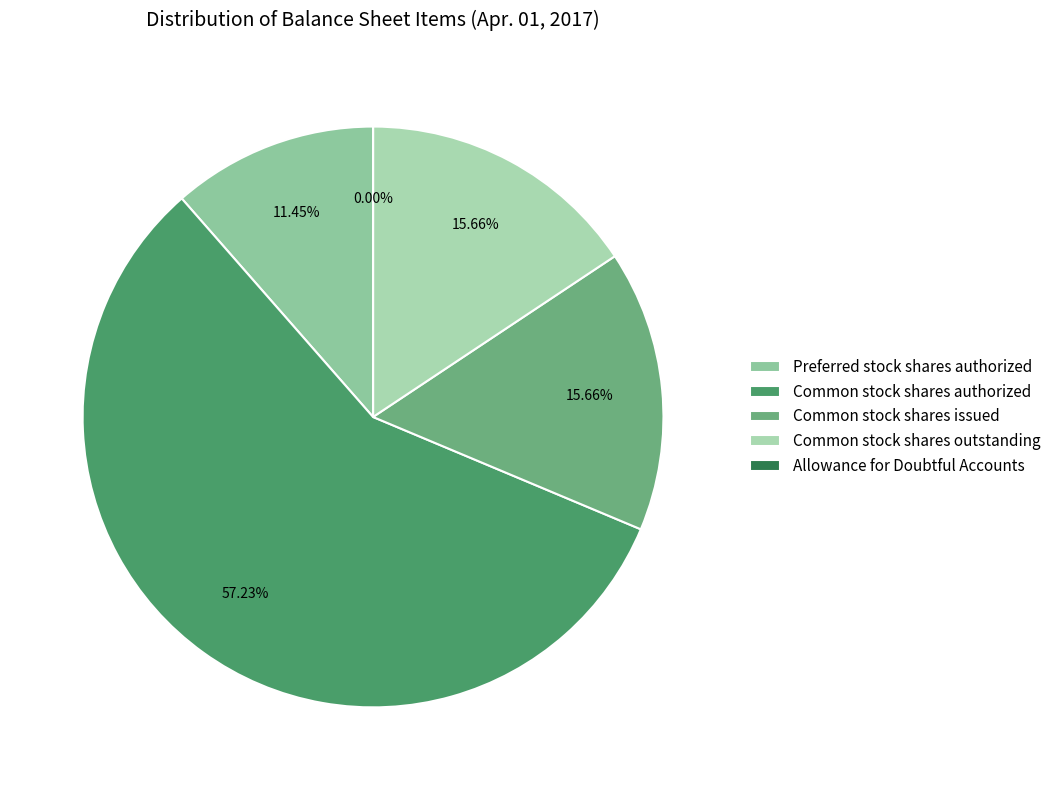

Is it true that Common stock shares issued is 16% of the pie?

True